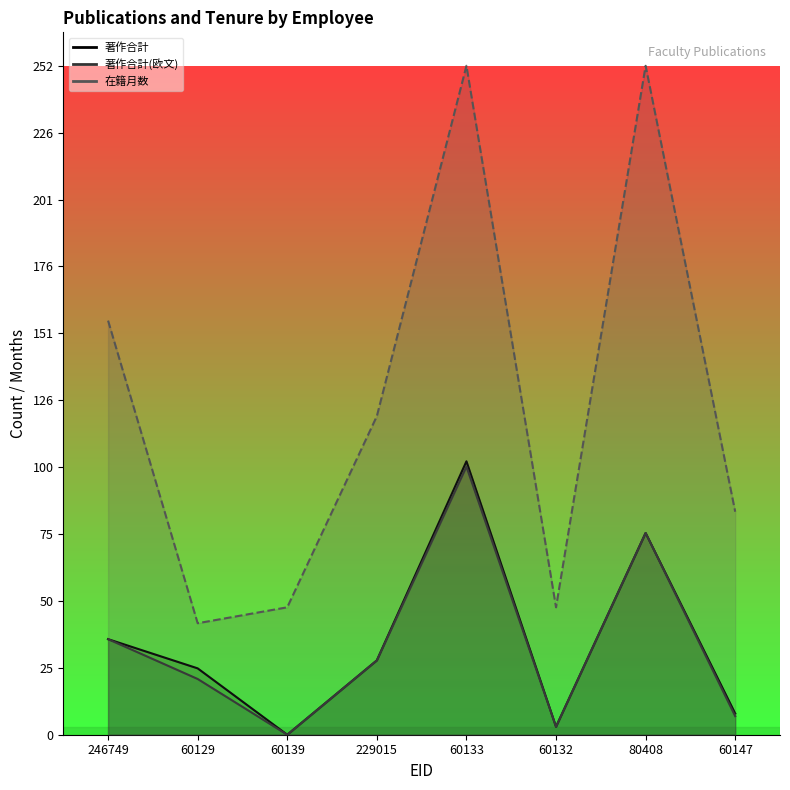

What is the sum of the 著作合計 values at 246749 and 60132?

39